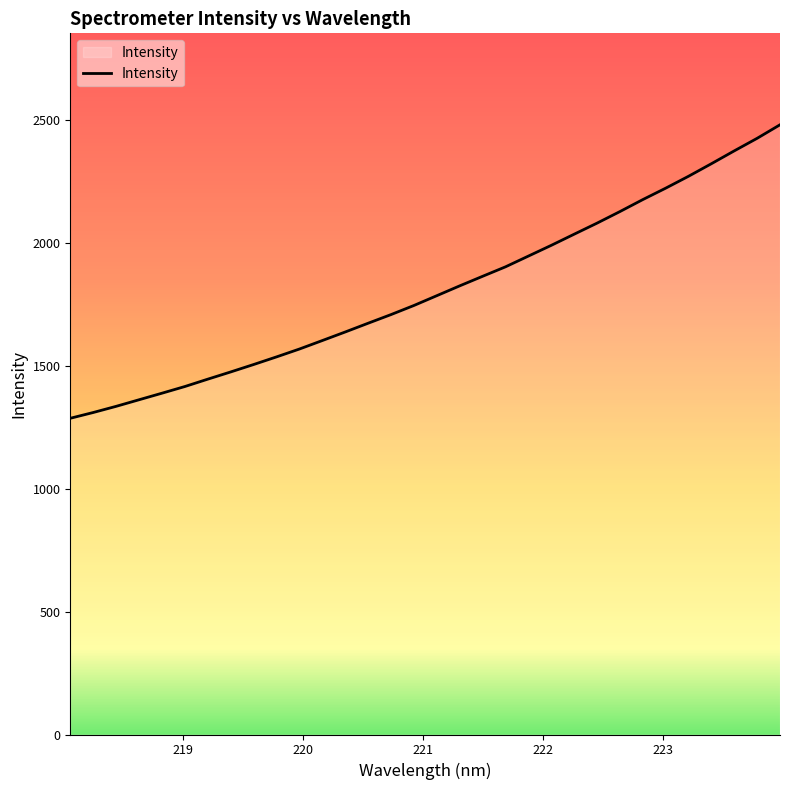

What is the maximum value shown in the chart?

2479.4